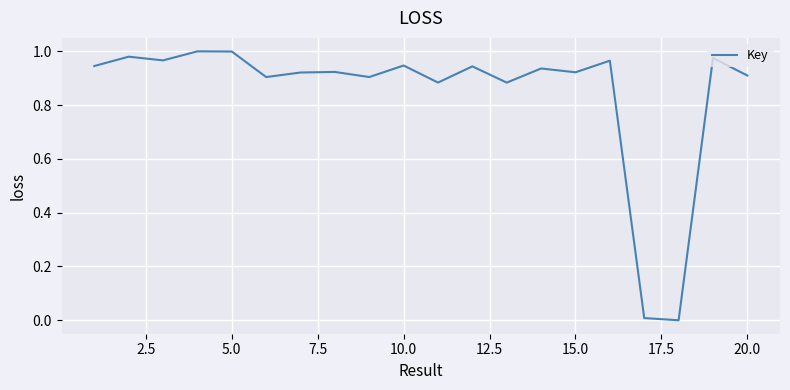

True or false: the data shows 0.5 at 15.0.

False